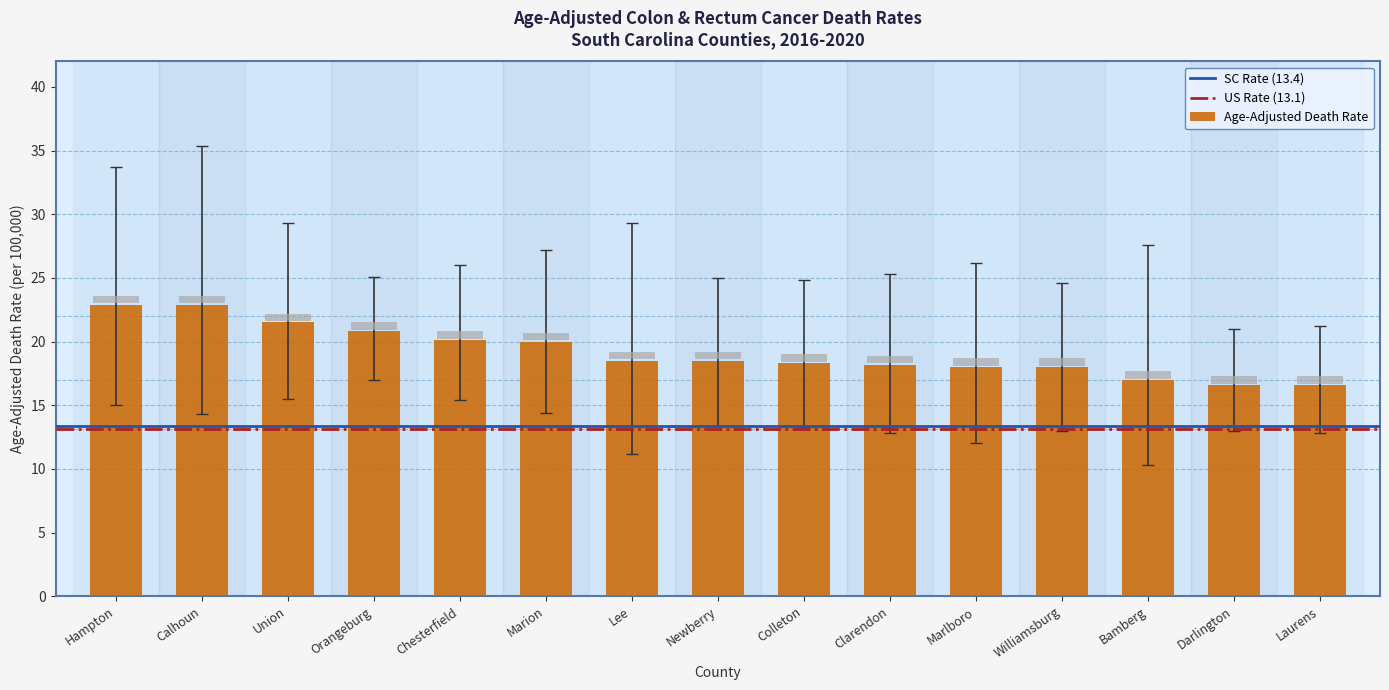

What is the difference between the second highest and second lowest values in the Lower CI series?

4.3